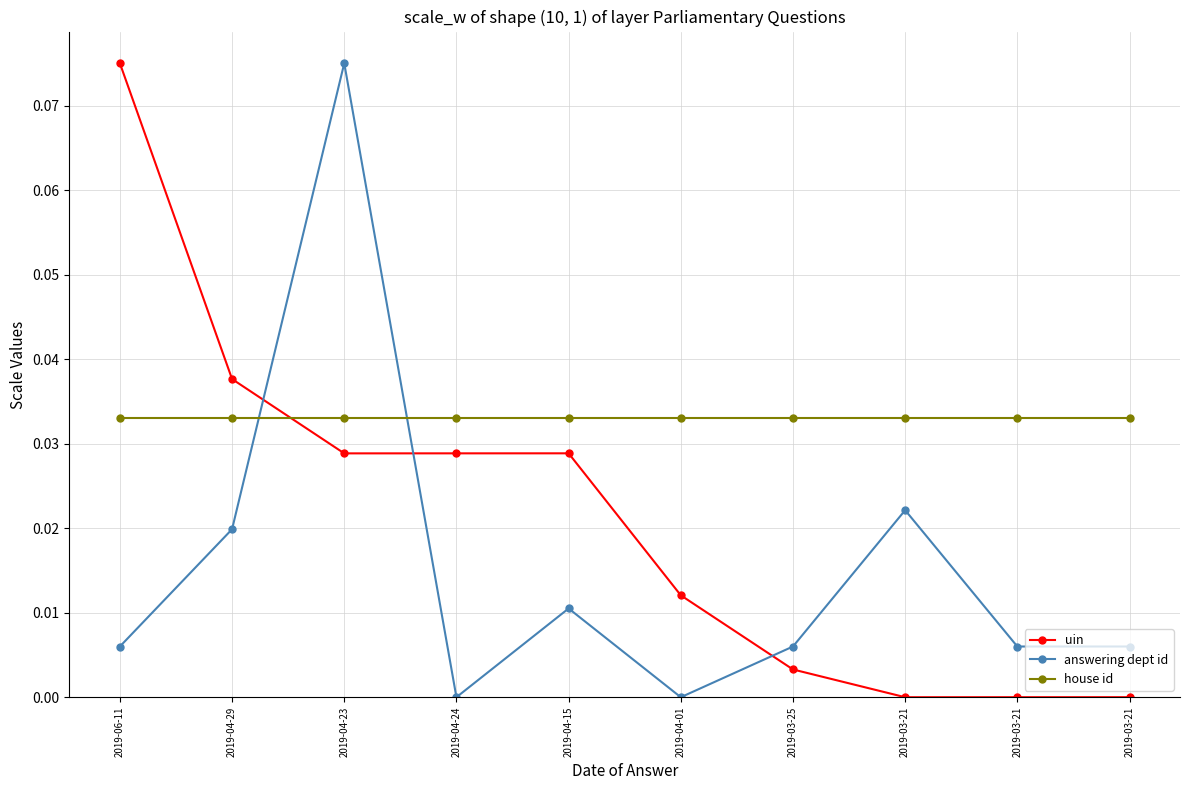

List the series in order of their peak value, highest first.

uin, answering dept id, house id